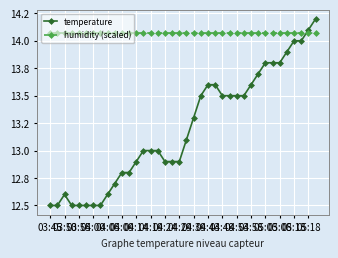

Does the chart have visible grid lines?

Yes